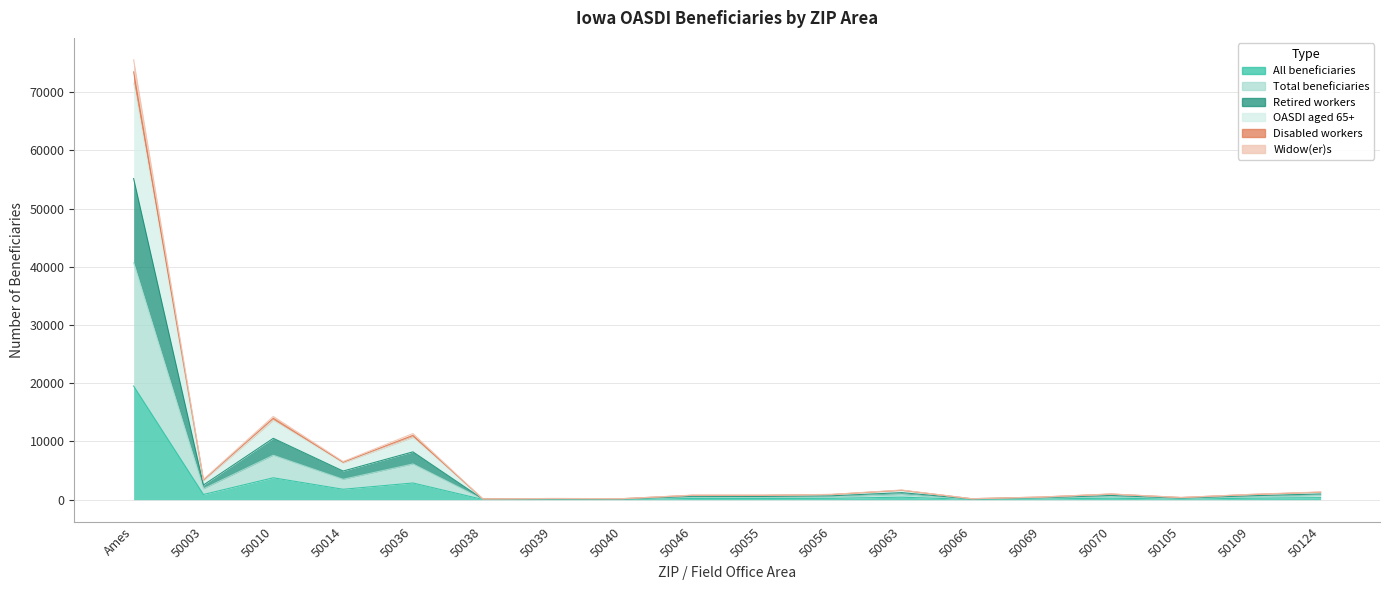

True or false: All beneficiaries has a value of 43 at 50066.

True